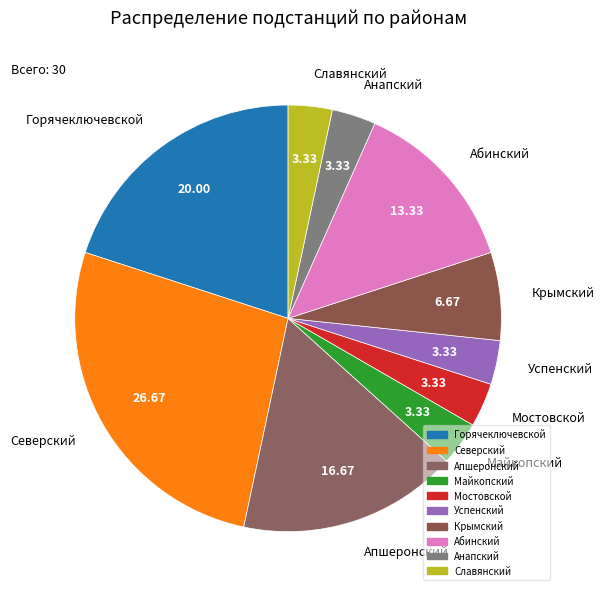

To the nearest percent, what percentage of the pie is Абинский?

13%